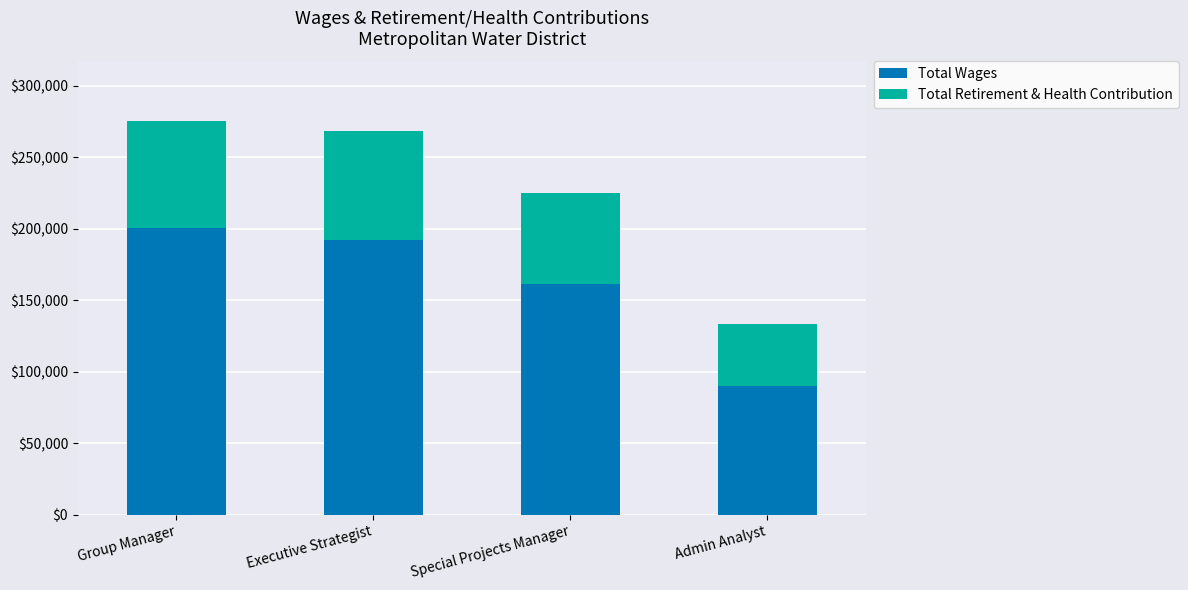

Reading left to right, transcribe the values for Total Wages.

200757	191714	161092	90052